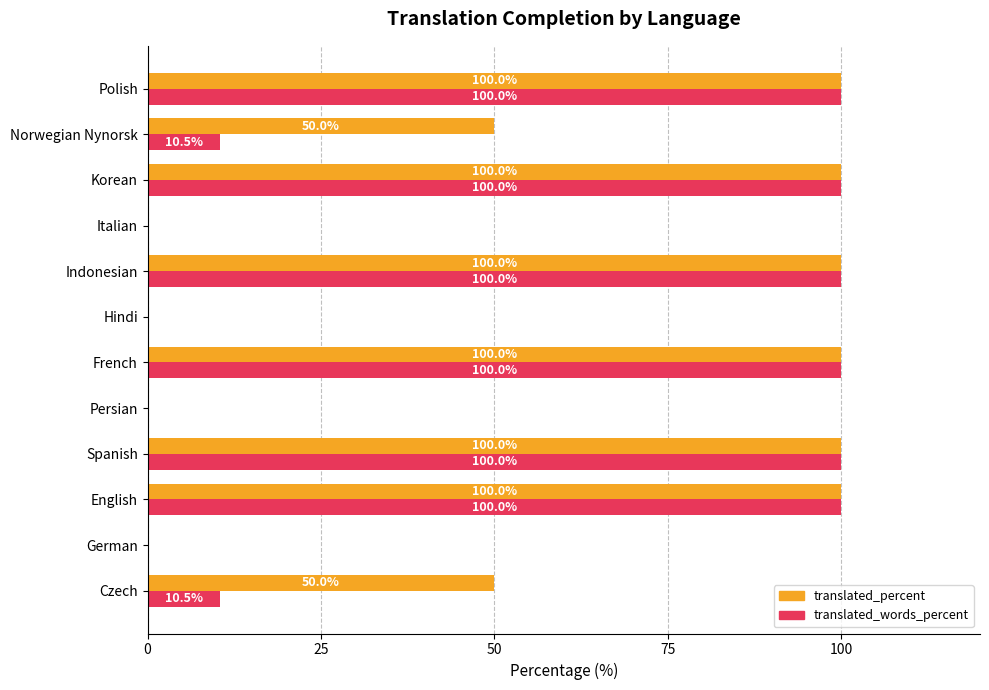

How many series are shown in this chart?

2